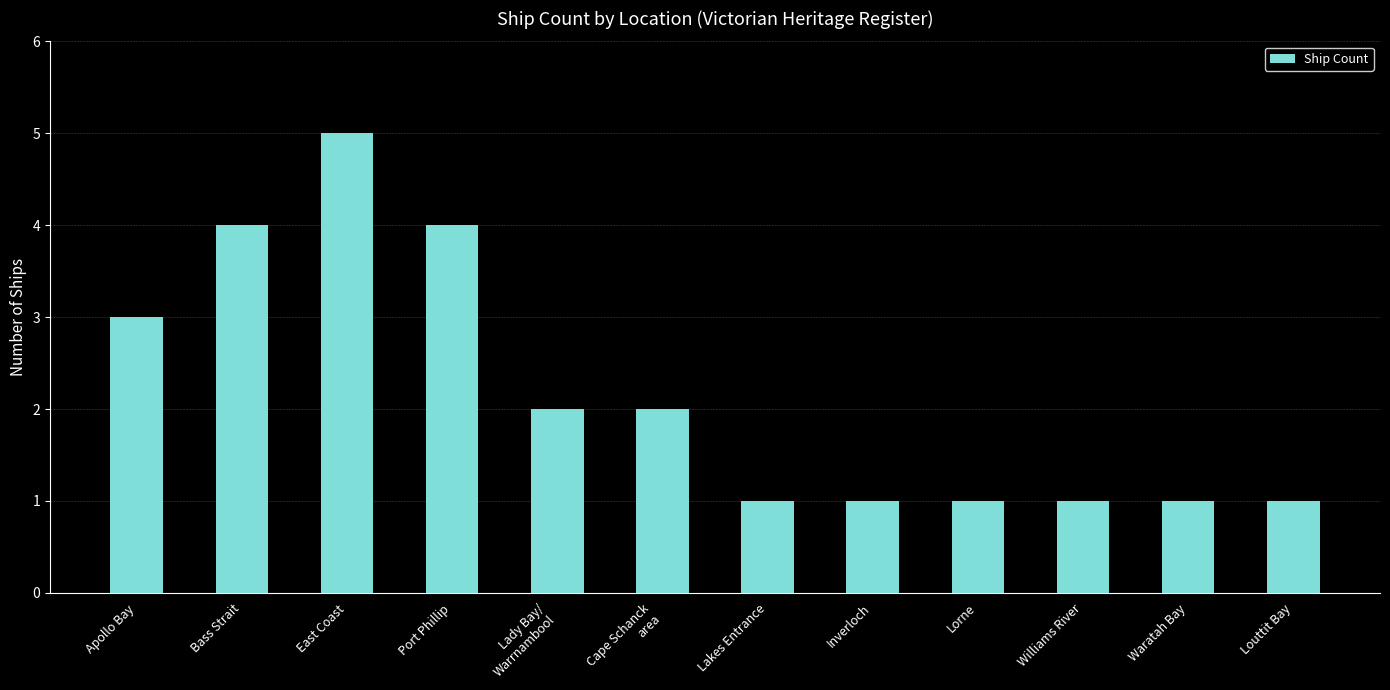

What is the average value?

2